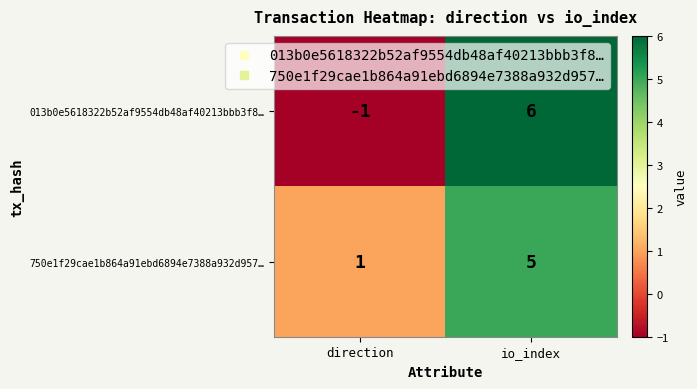

Which category has the lowest value in the 750e1f29cae1b864a91ebd6894e7388a932d957… series?

direction